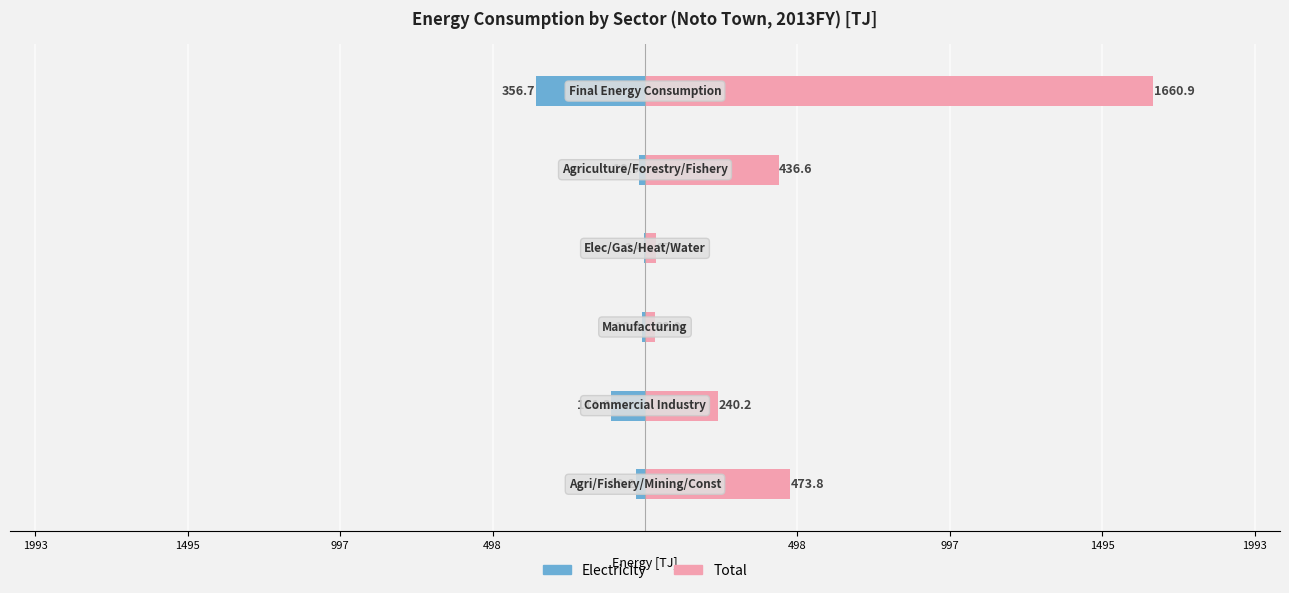

How many groups of bars are there?

6